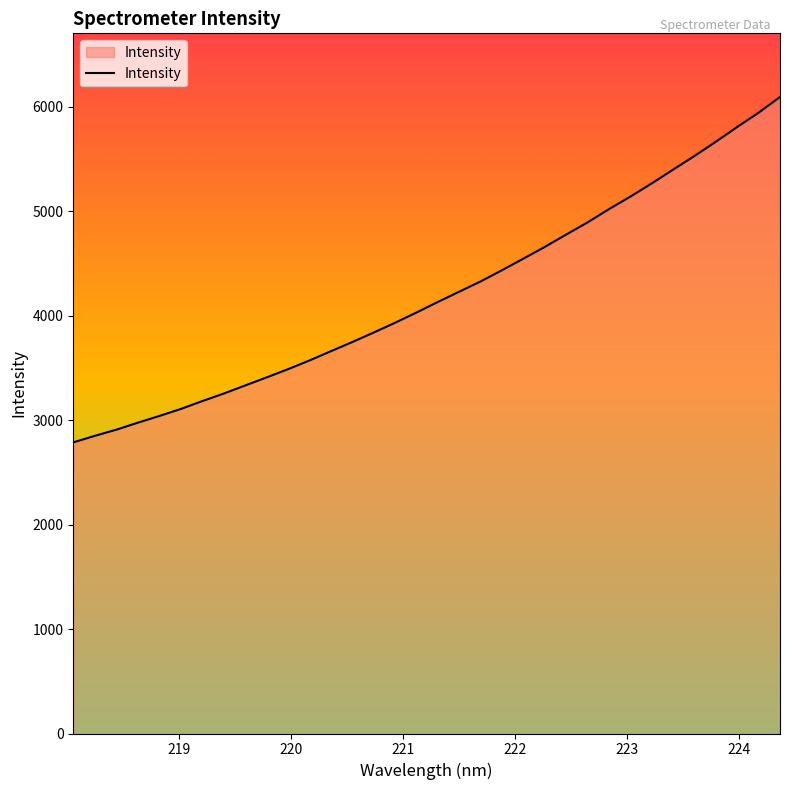

What is the maximum value shown in the chart?

6093.8